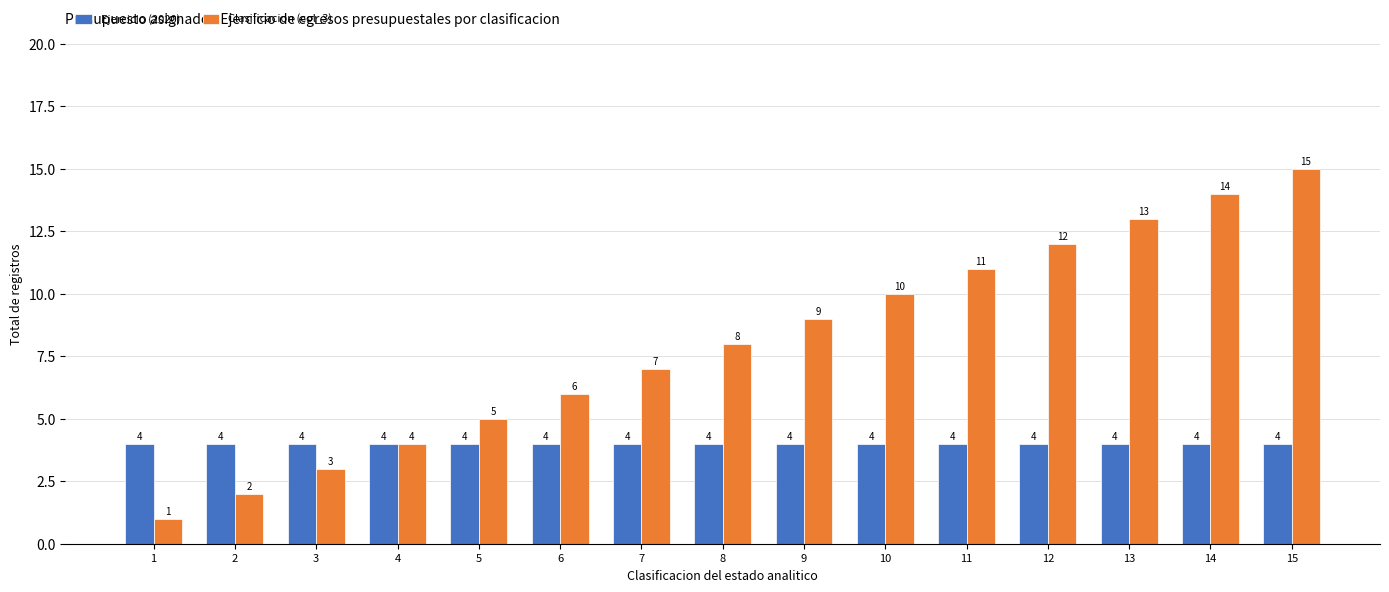

Which series has the largest range (max minus min)?

Clasificacion (col_3)